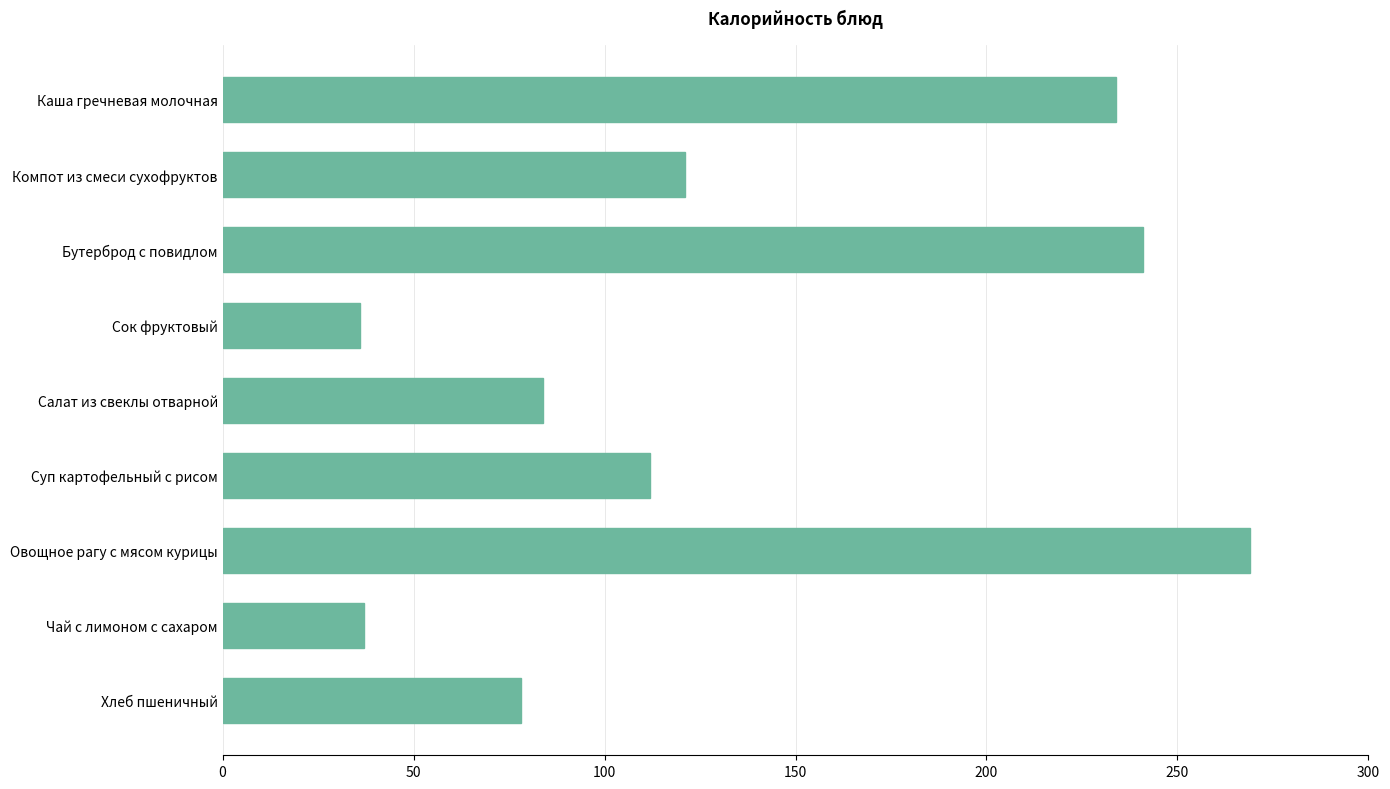

Where is the data nearest to the value 152?

Компот из смеси сухофруктов